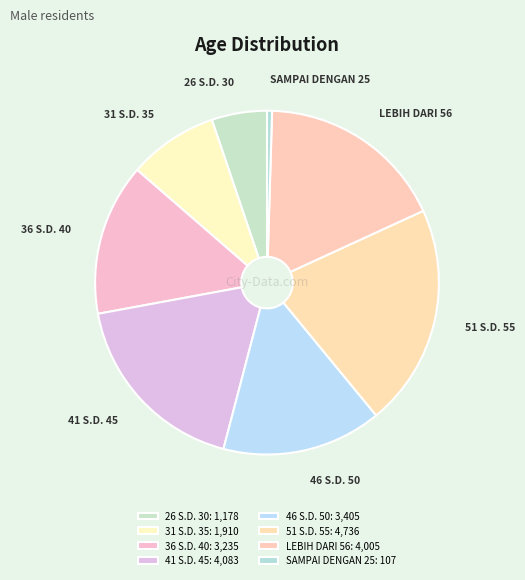

Combined, do 51 S.D. 55 and 26 S.D. 30 account for over 50%?

No